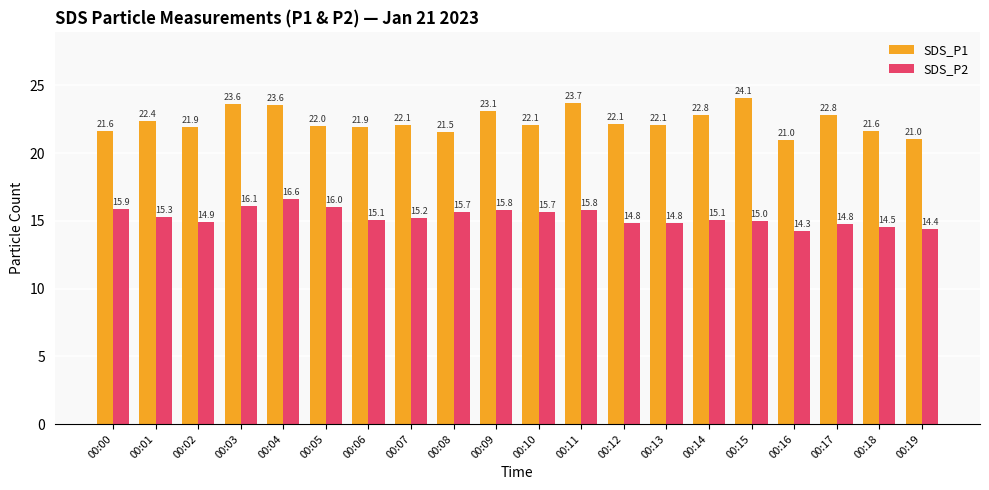

What is the difference between the highest and lowest values at 00:01?

7.1